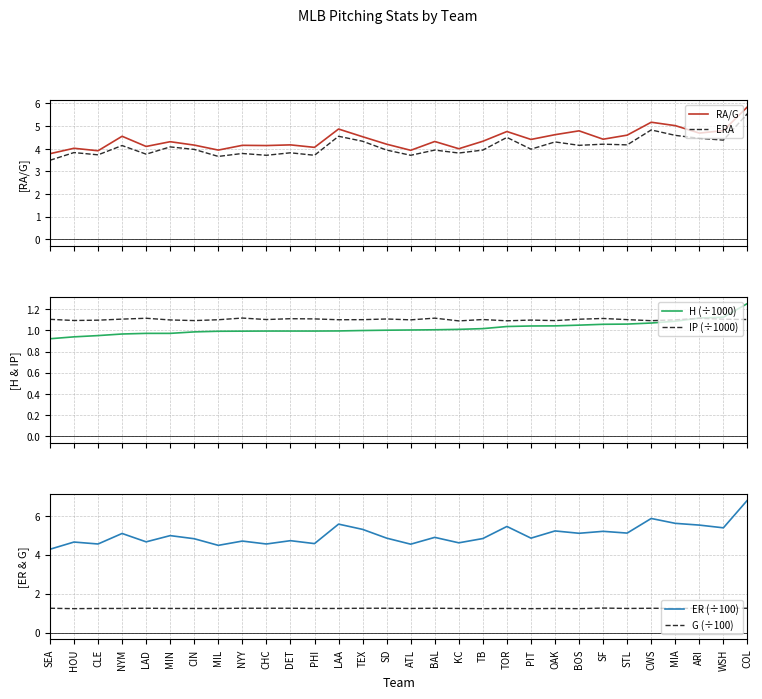

At which label is ERA closest to 4?

PIT